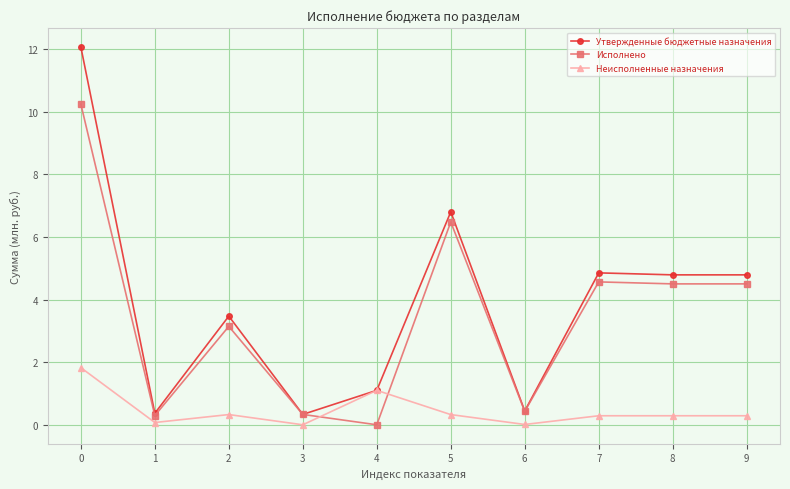

Does the chart have visible grid lines?

Yes